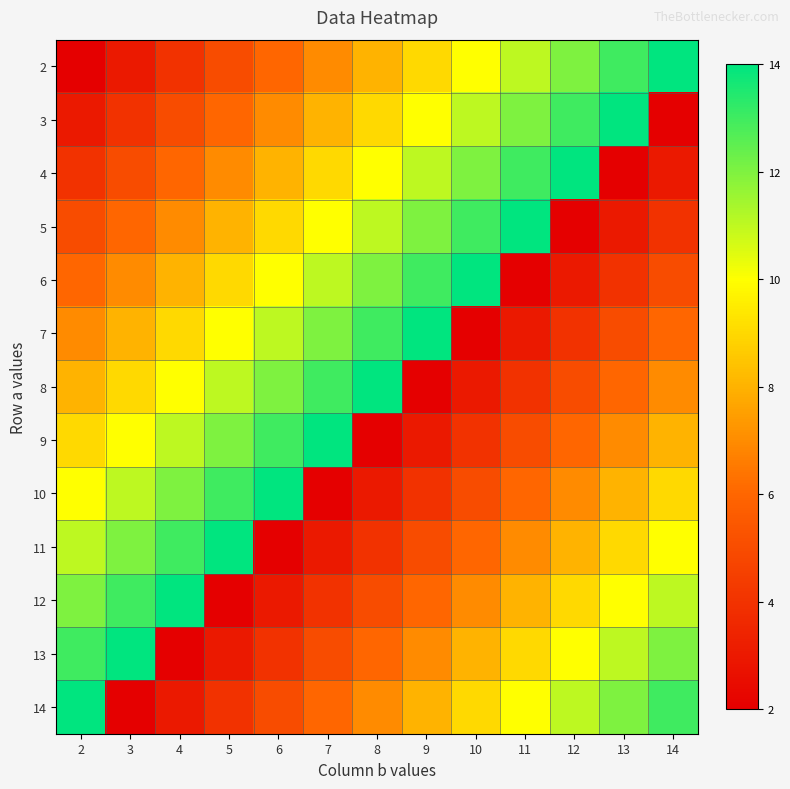

Which has a higher value, 4 or 11?

11